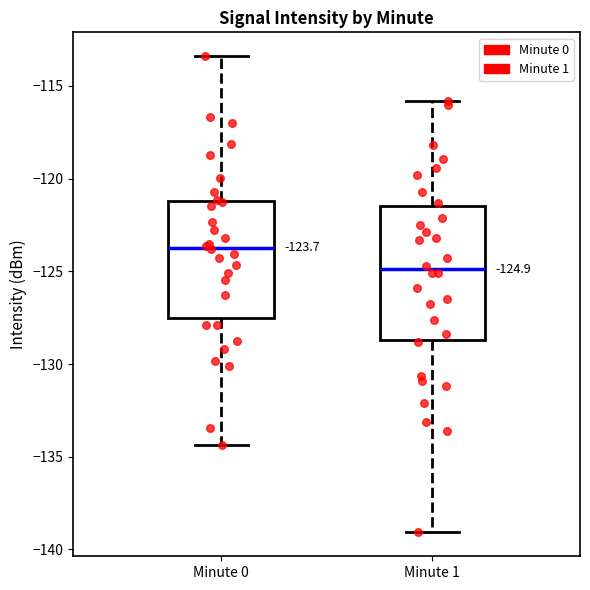

Which box's median line is the highest?

Minute 0